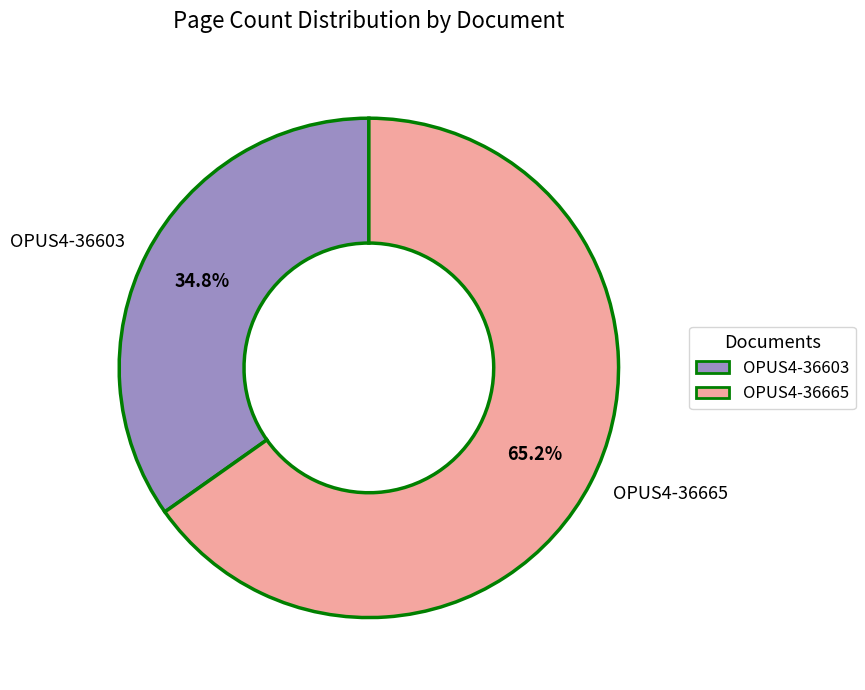

Does OPUS4-36603 represent more than half of the total?

No